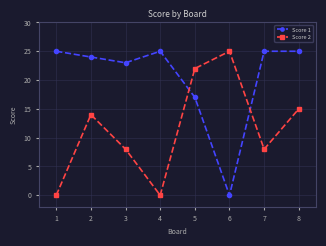

Reading left to right, transcribe all the data shown in this chart.

Score 1: 25	24	23	25	17	0	25	25
Score 2: 0	14	8	0	22	25	8	15